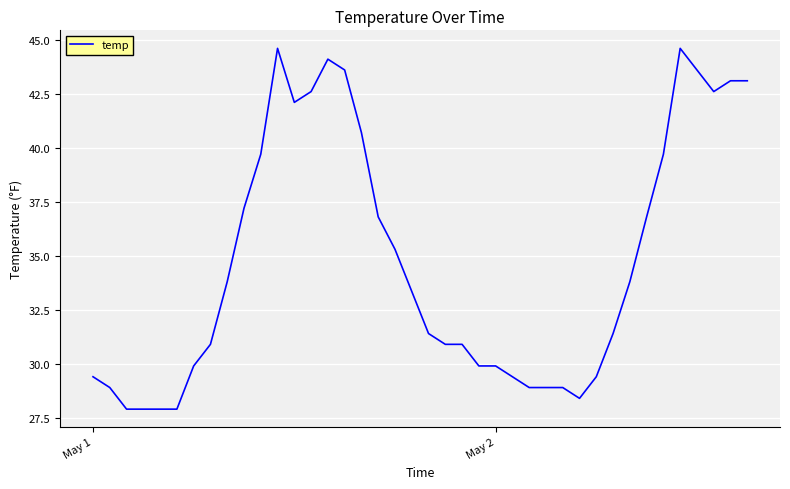

What is the maximum value shown in the chart?

44.6